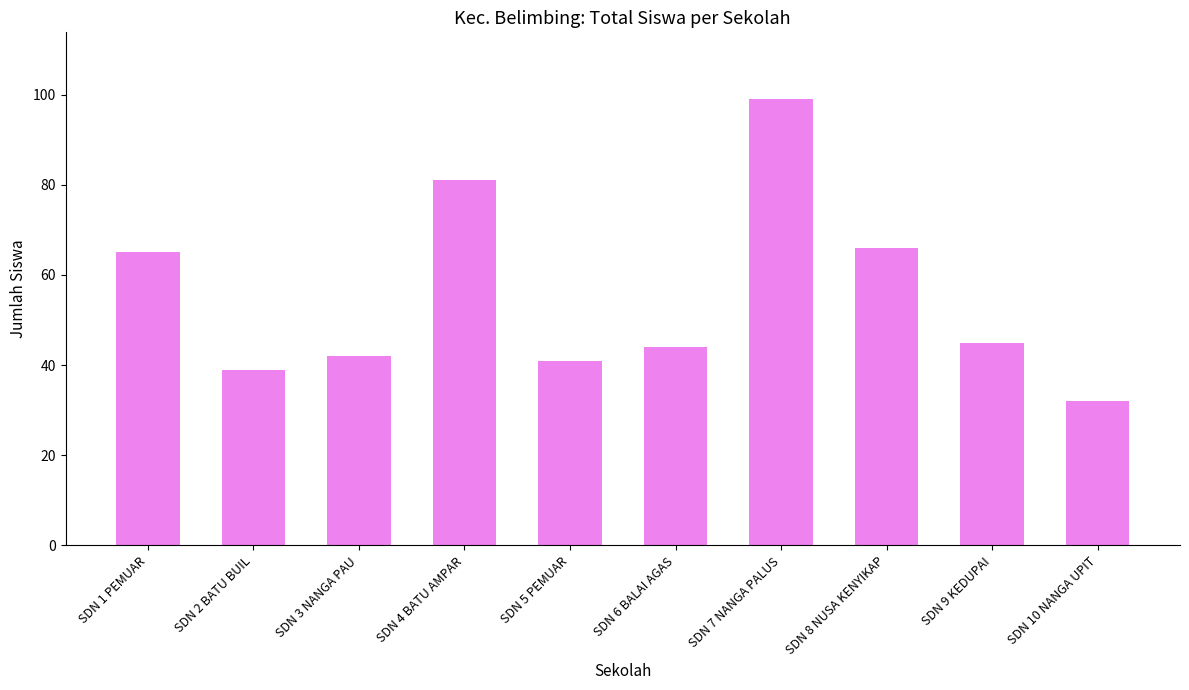

What is the sum of the values at SDN 6 BALAI AGAS and SDN 9 KEDUPAI?

89